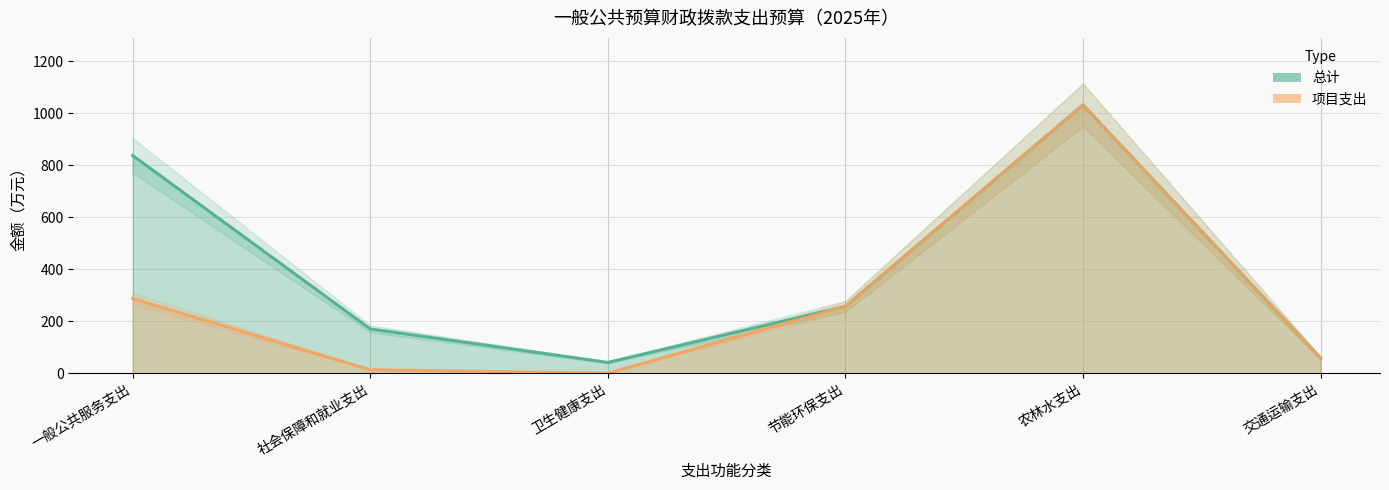

Reading left to right, extract all data points from this chart.

总计: 一般公共服务支出=838.0	社会保障和就业支出=170.4	卫生健康支出=41.4	节能环保支出=257.2	农林水支出=1032.5	交通运输支出=58.0
项目支出: 一般公共服务支出=287.1	社会保障和就业支出=13.3	卫生健康支出=0.0	节能环保支出=257.2	农林水支出=1032.5	交通运输支出=58.0